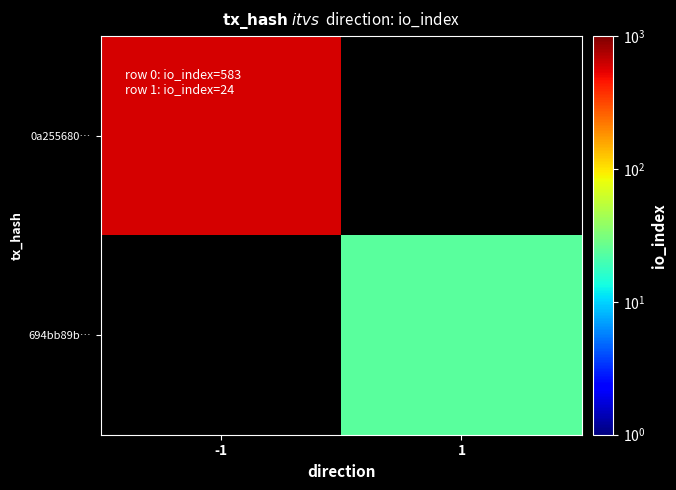

Rank the series at -1 from lowest to highest value.

0a255680…, 694bb89b…